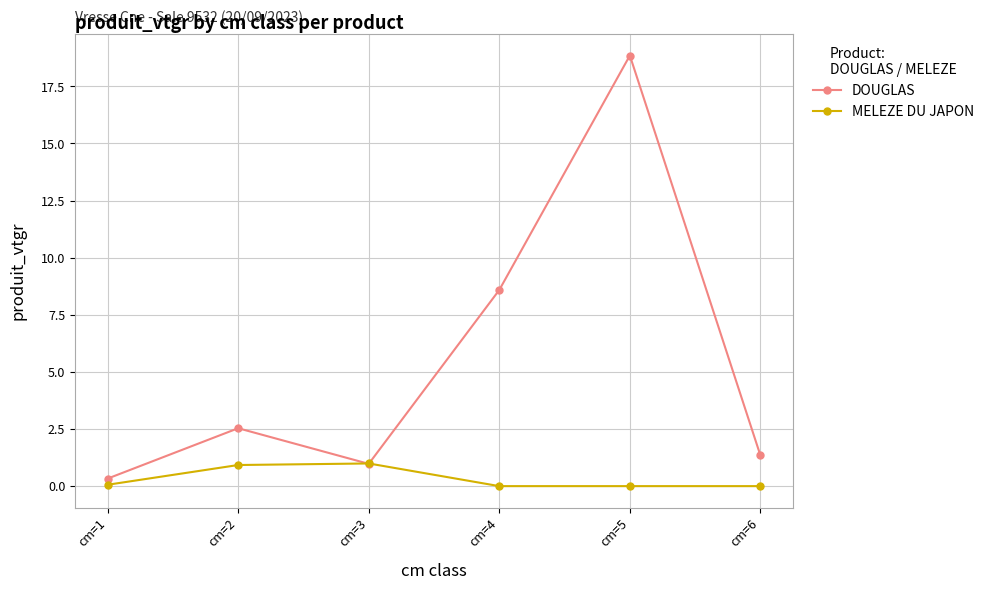

What is the sum of the DOUGLAS values at cm=3 and cm=1?

1.3